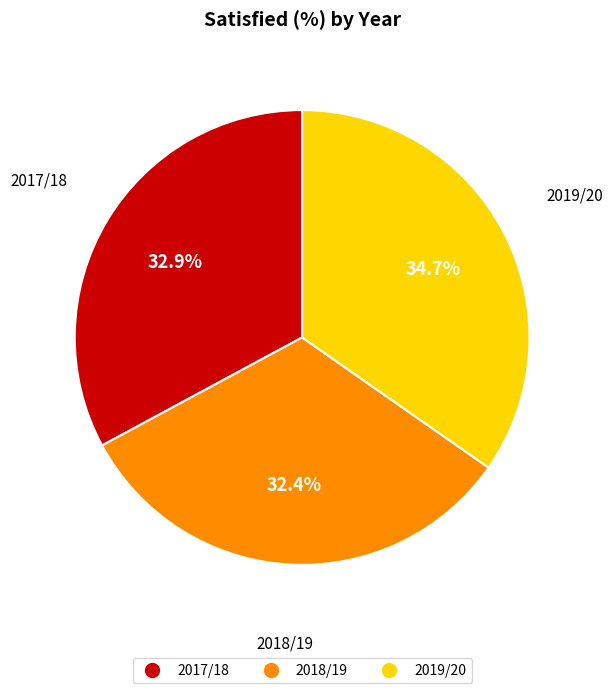

To the nearest percent, what percentage of the pie is 2017/18?

33%